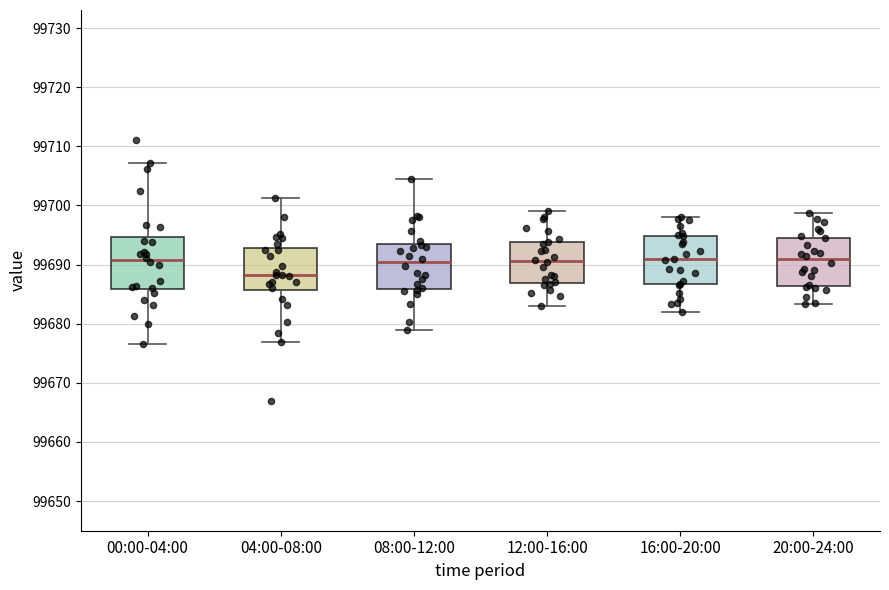

Reading left to right, read every box against the y-axis: the position of its median line, the range the box covers, and the ends of its whiskers. The values are not printed on the chart, so give them approximately, as read against the axis.

00:00-04:00: median 99691, box 99686 to 99695, whiskers 99677 to 99707
04:00-08:00: median 99688, box 99686 to 99693, whiskers 99677 to 99701
08:00-12:00: median 99690, box 99686 to 99693, whiskers 99679 to 99705
12:00-16:00: median 99691, box 99687 to 99694, whiskers 99683 to 99699
16:00-20:00: median 99691, box 99687 to 99695, whiskers 99682 to 99698
20:00-24:00: median 99691, box 99686 to 99695, whiskers 99683 to 99699